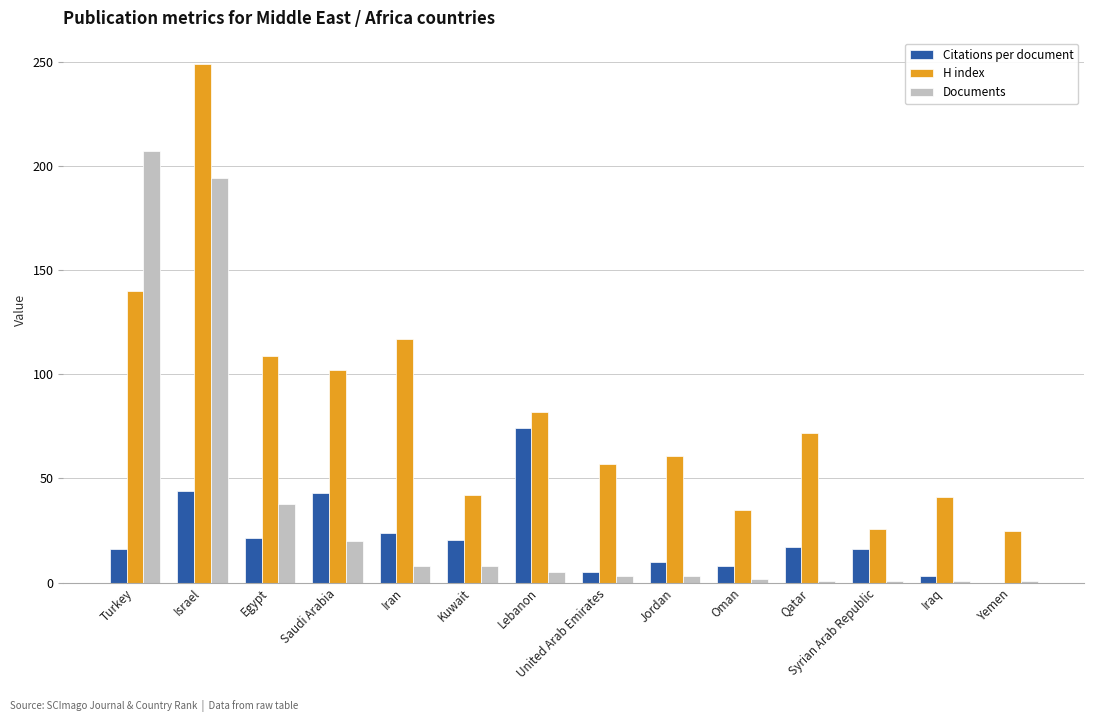

Which series has the largest total across all categories?

H index